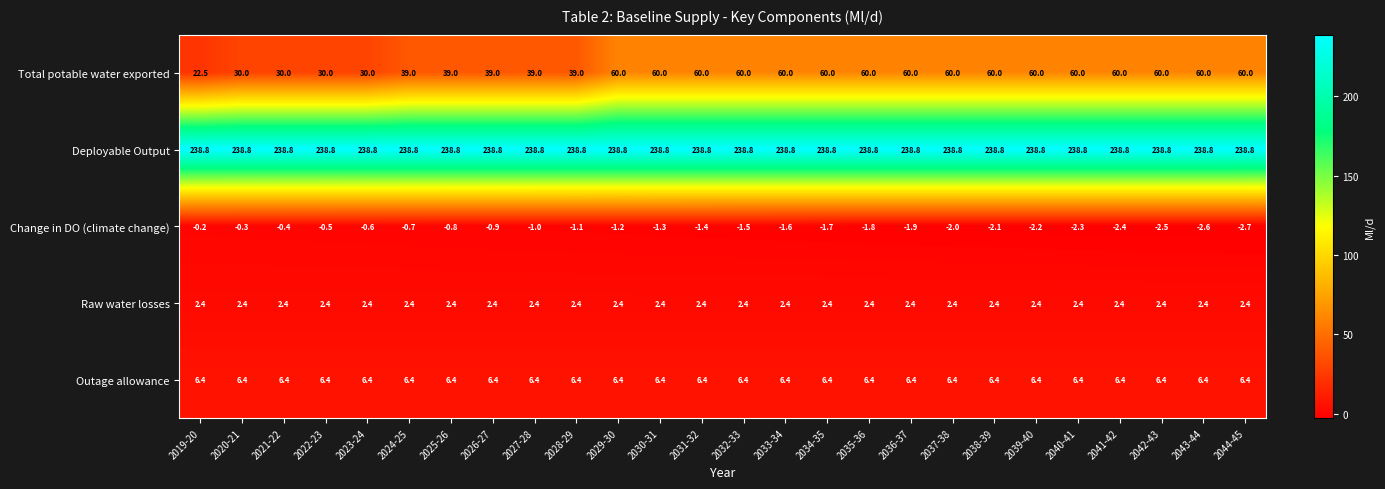

Rank the series by their maximum value, from highest to lowest.

Deployable Output, Total potable water exported, Outage allowance, Raw water losses, Change in DO (climate change)